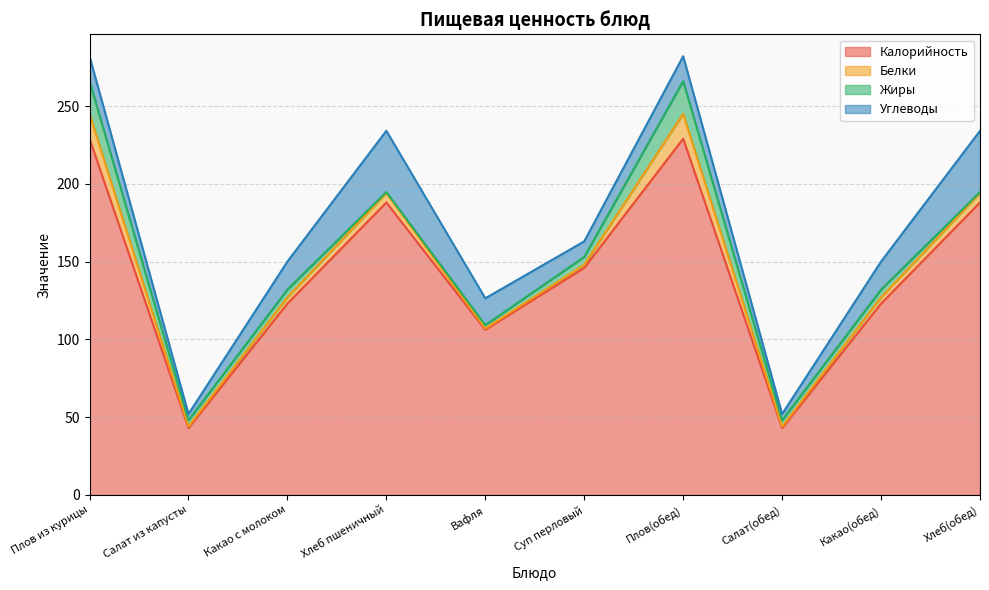

What is the spread (max minus min) of values at Плов из курицы?

213.0